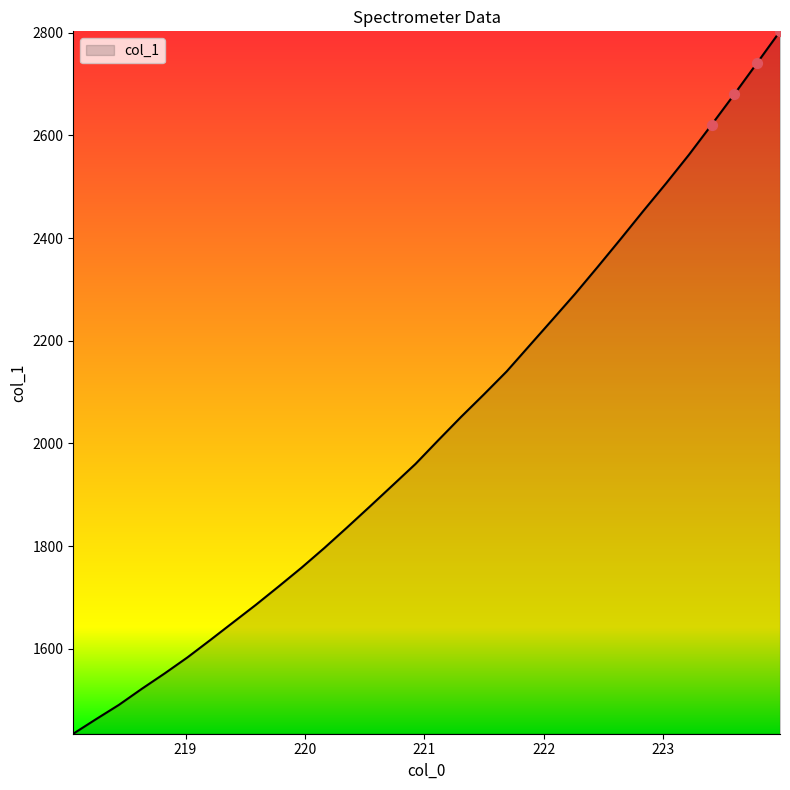

What is the maximum value shown in the chart?

2802.9